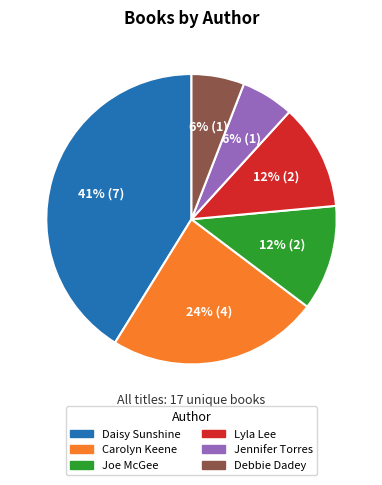

Combined, do Debbie Dadey and Jennifer Torres account for over 50%?

No